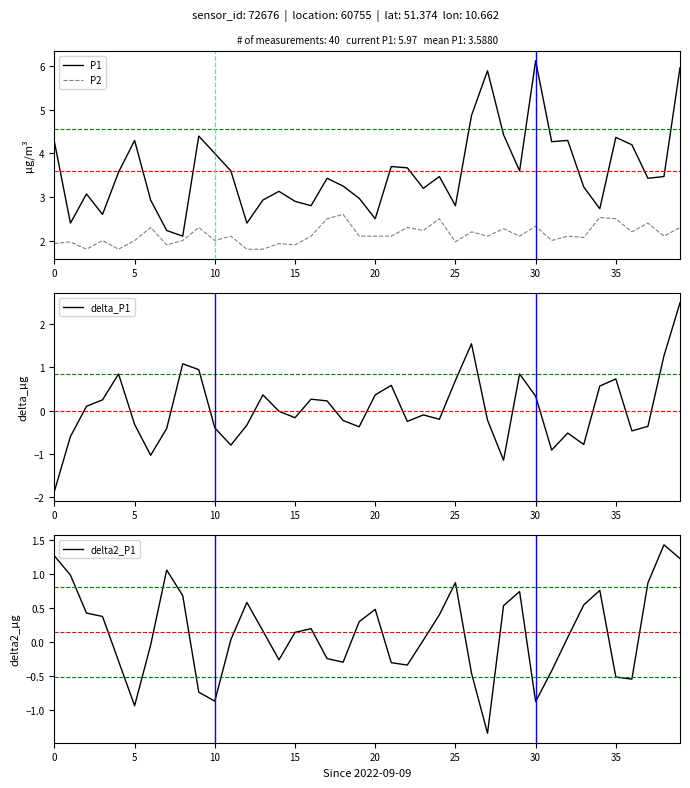

True or false: P2 and P1 cross at least once.

False